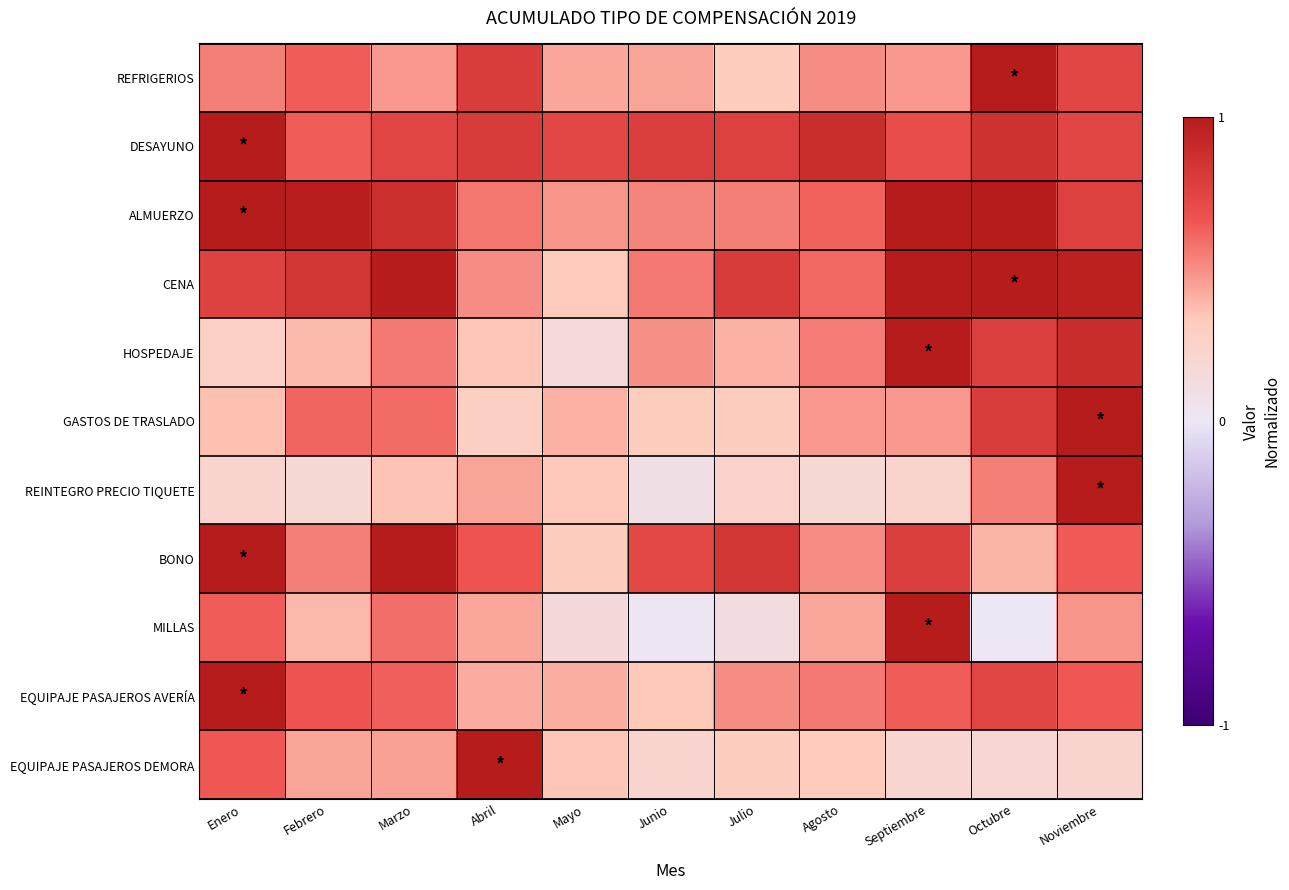

Between Marzo and Agosto, which series saw the biggest shift?

BONO